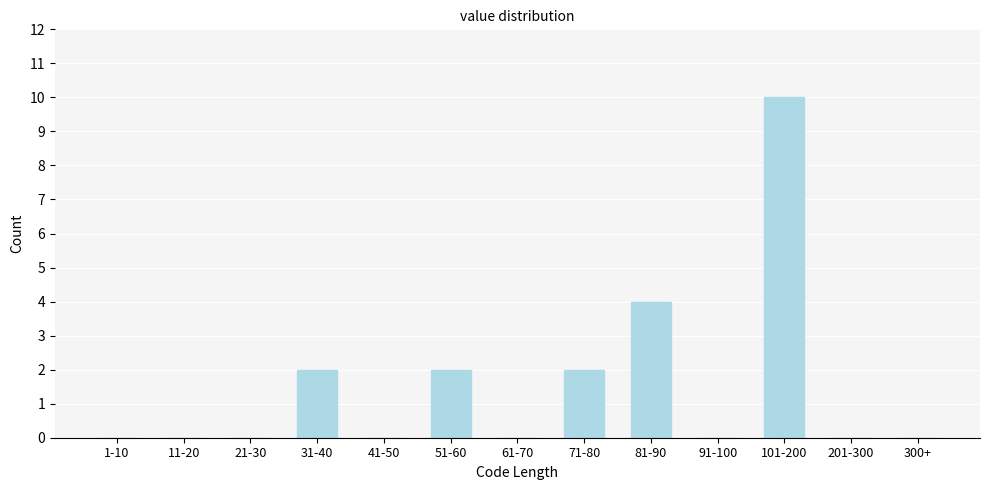

Reading right to left, extract all data points from this chart.

300+=0	201-300=0	101-200=10	91-100=0	81-90=4	71-80=2	61-70=0	51-60=2	41-50=0	31-40=2	21-30=0	11-20=0	1-10=0